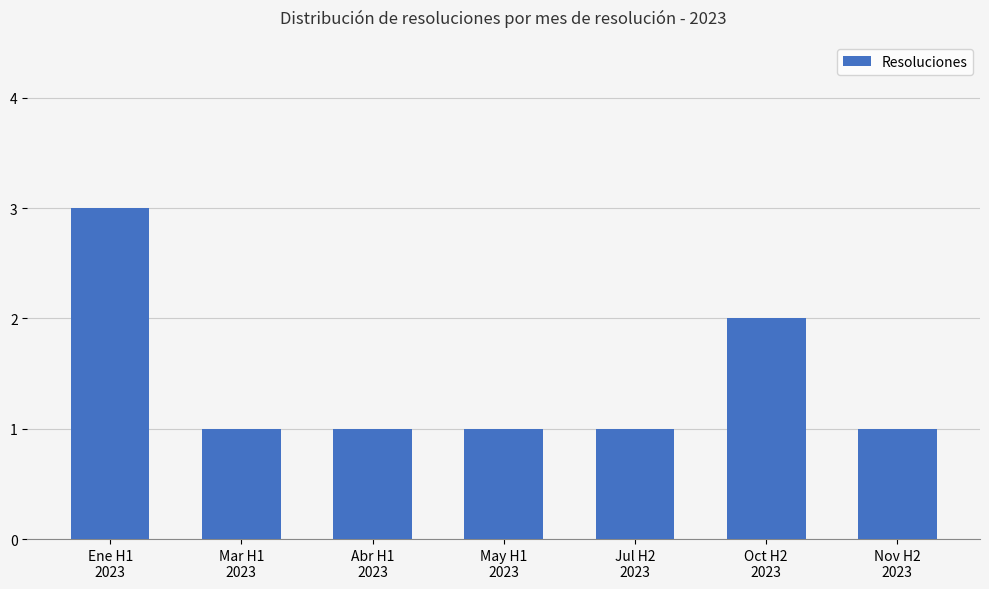

Is it true that the value at Oct H2
2023 is 2?

True